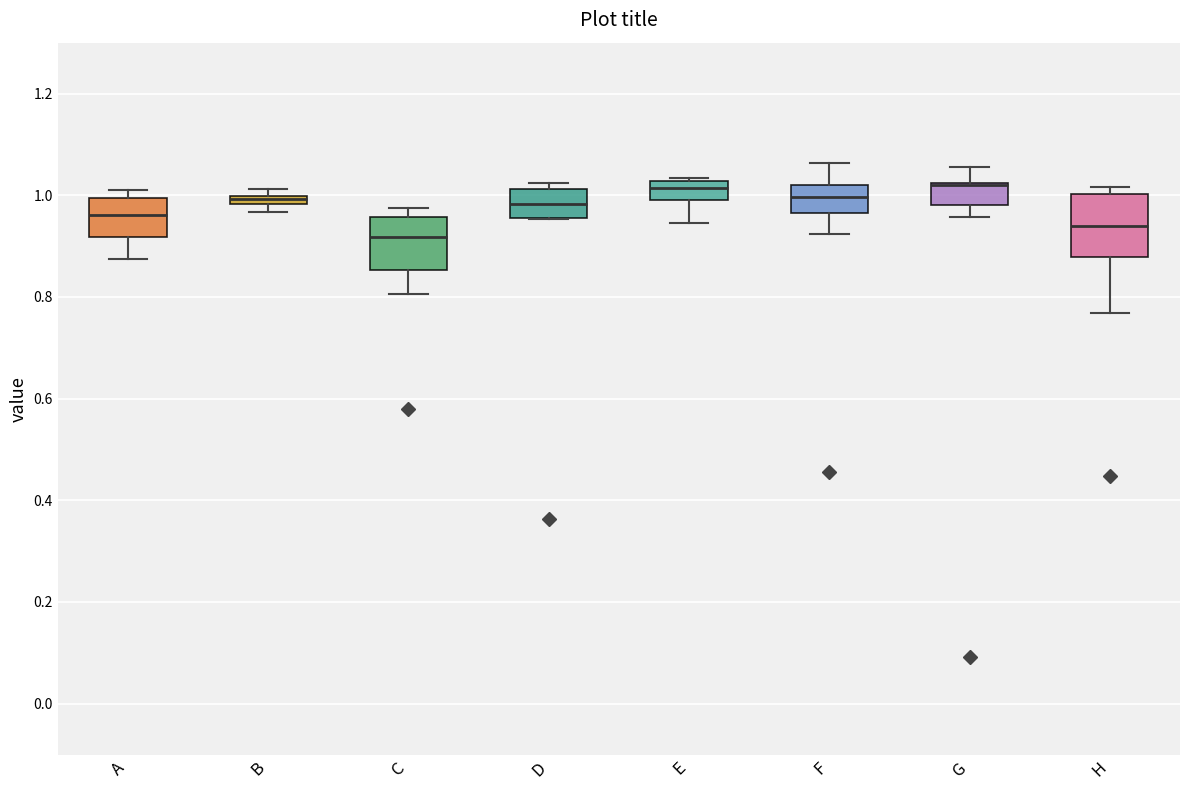

Where is the lower edge of the box for C on the y-axis? The values are not printed on the chart, so give them approximately, as read against the axis.

0.86